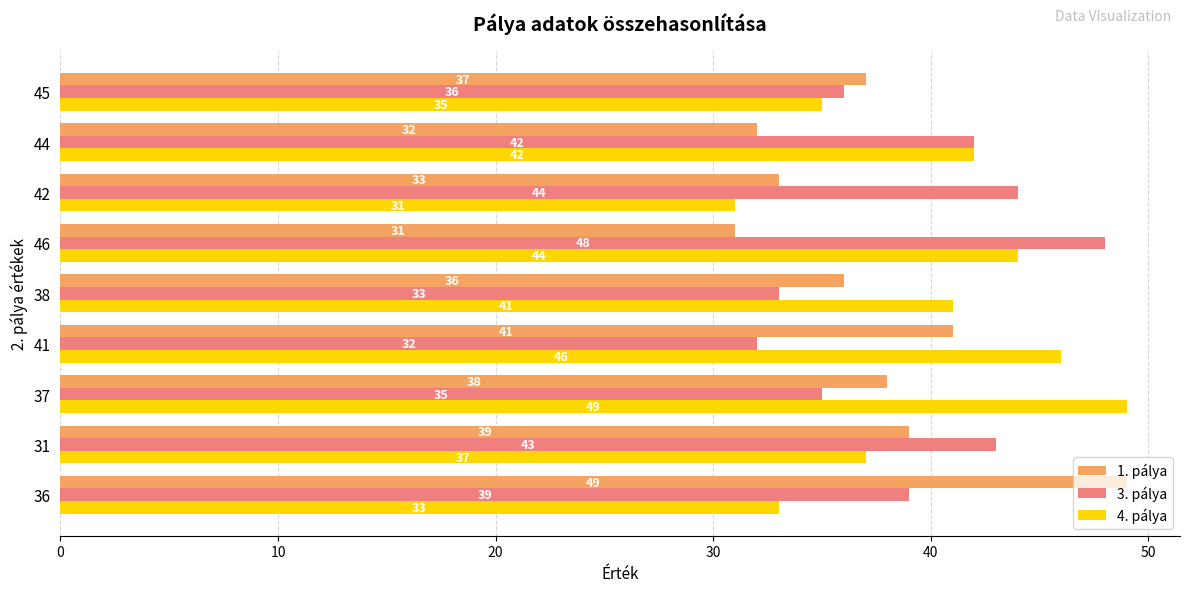

How many 4. pálya values are between 35 and 44?

5